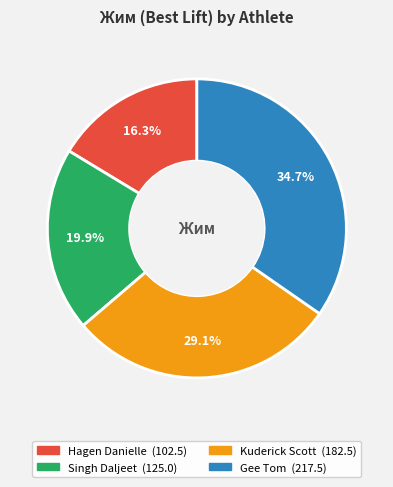

To the nearest percent, what is the difference between the largest and smallest slice percentages?

18%